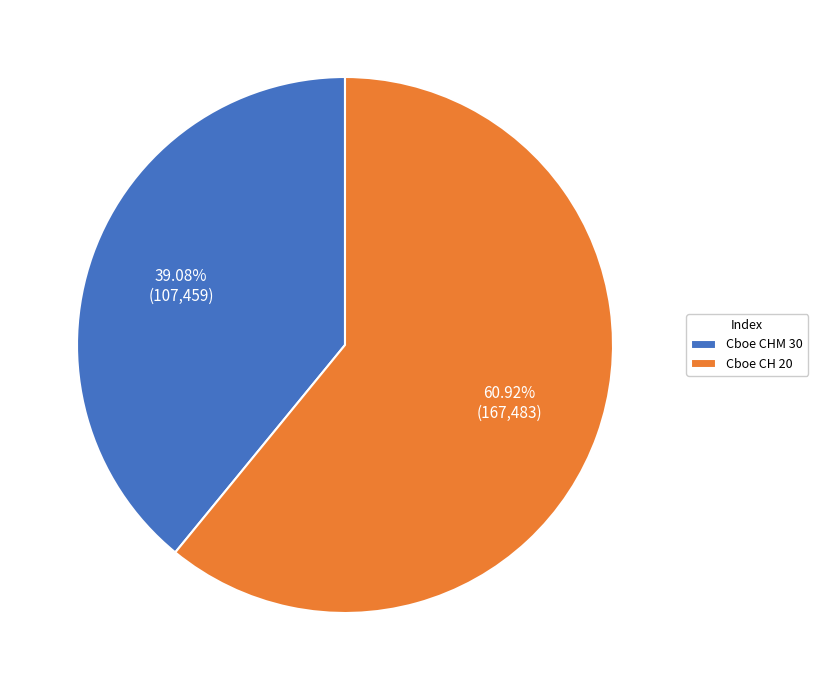

Is there a majority slice in this chart?

Yes